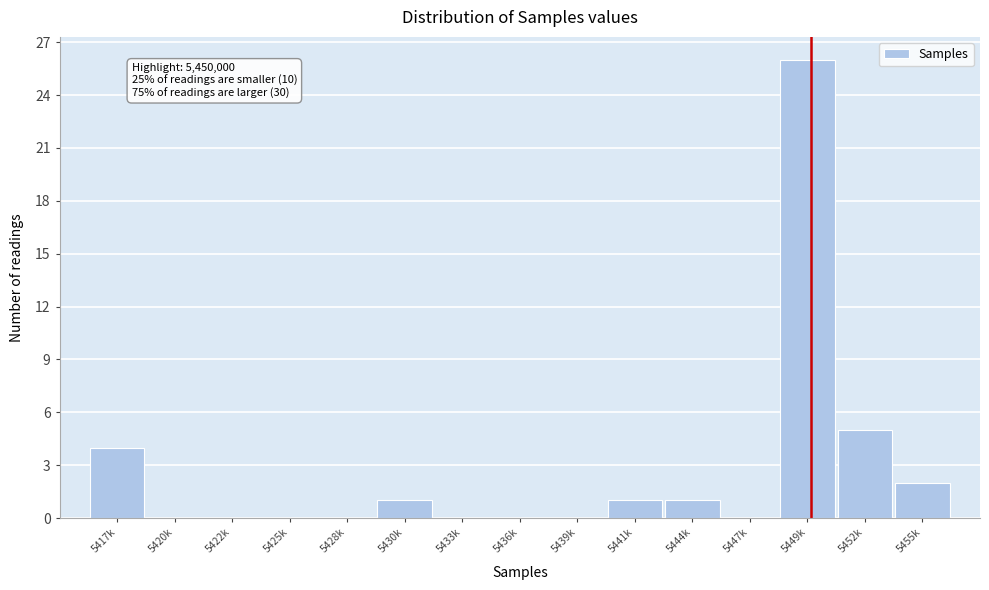

Reading left to right, extract all data points from this chart.

5417k=4	5420k=0	5422k=0	5425k=0	5428k=0	5430k=1	5433k=0	5436k=0	5439k=0	5441k=1	5444k=1	5447k=0	5449k=26	5452k=5	5455k=2